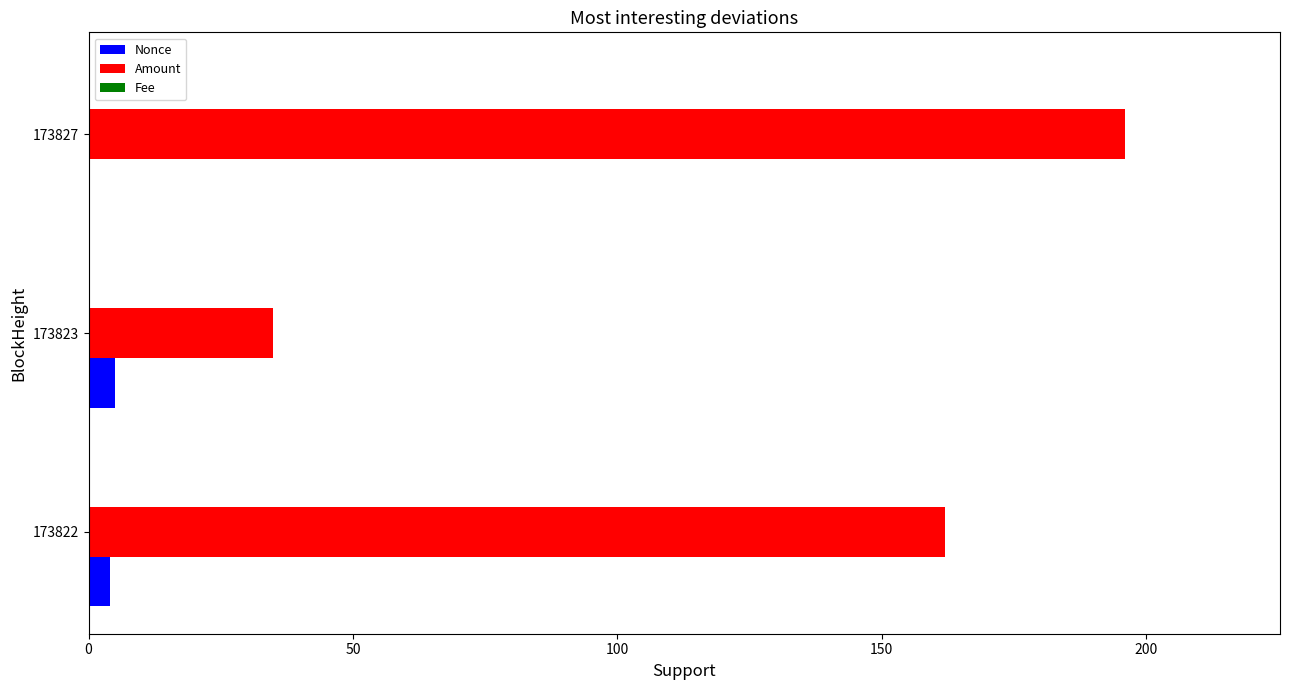

The Amount series shows 62.9 at 173823. True or false?

False